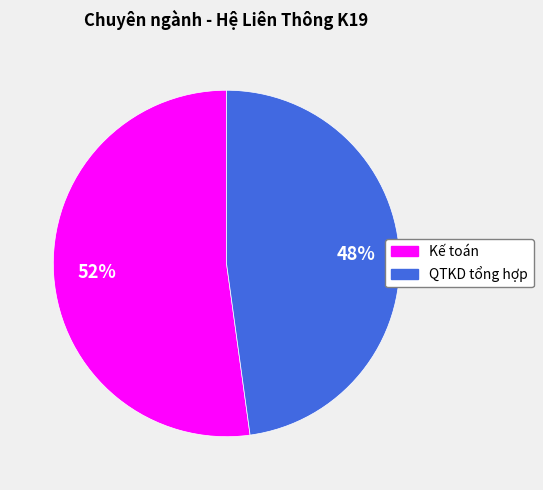

To the nearest percent, what is the combined percentage of QTKD tổng hợp and Kế toán?

100%